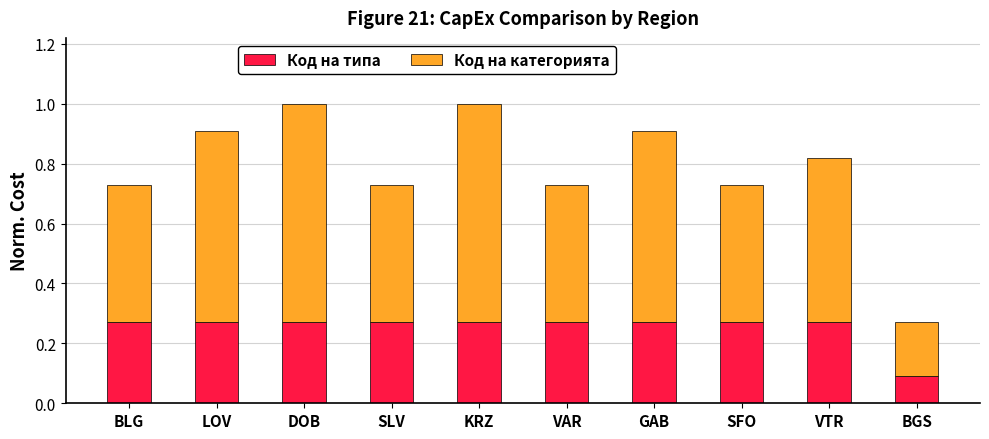

At which label does Код на типа reach its minimum?

BGS